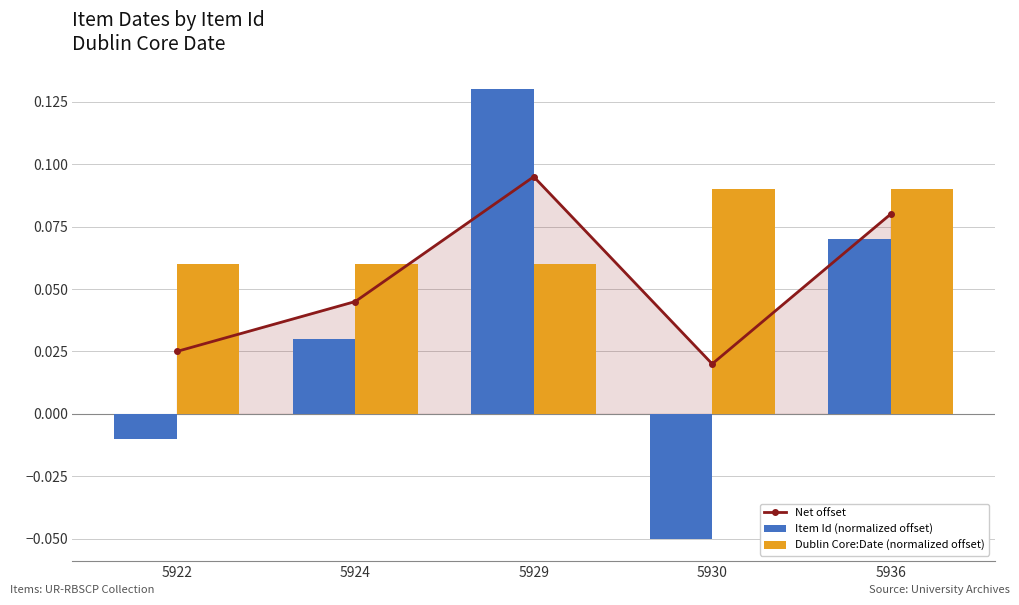

At how many categories does at least one series exceed 0?

5